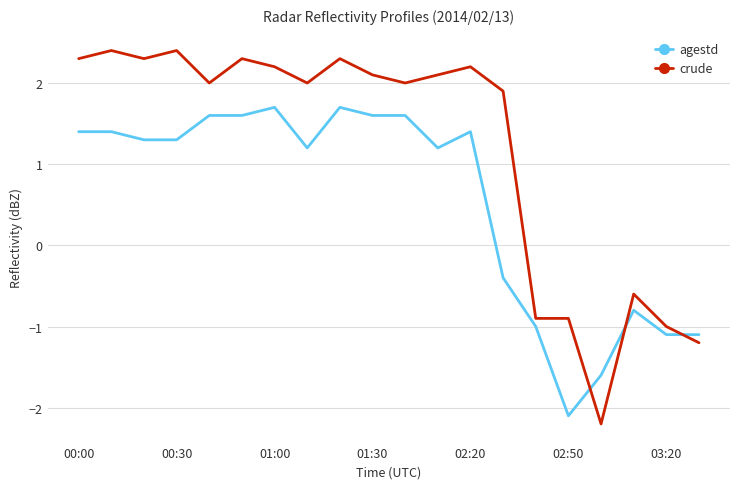

Which series has the largest total across all categories?

crude